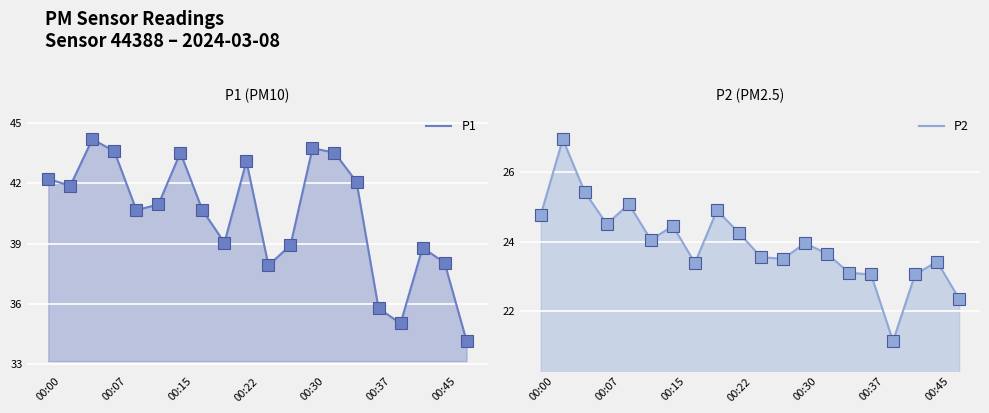

True or false: P1 and P2 intersect in this chart.

False